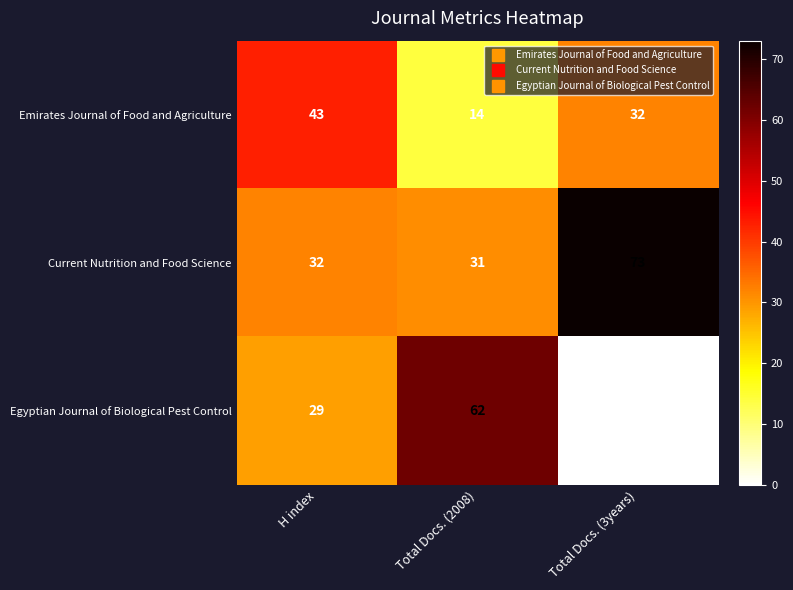

The Current Nutrition and Food Science series shows 95 at Total Docs. (3years). True or false?

False